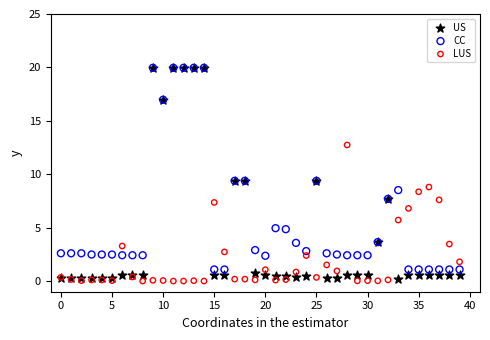

What are all the series names shown in the legend?

US, CC, LUS